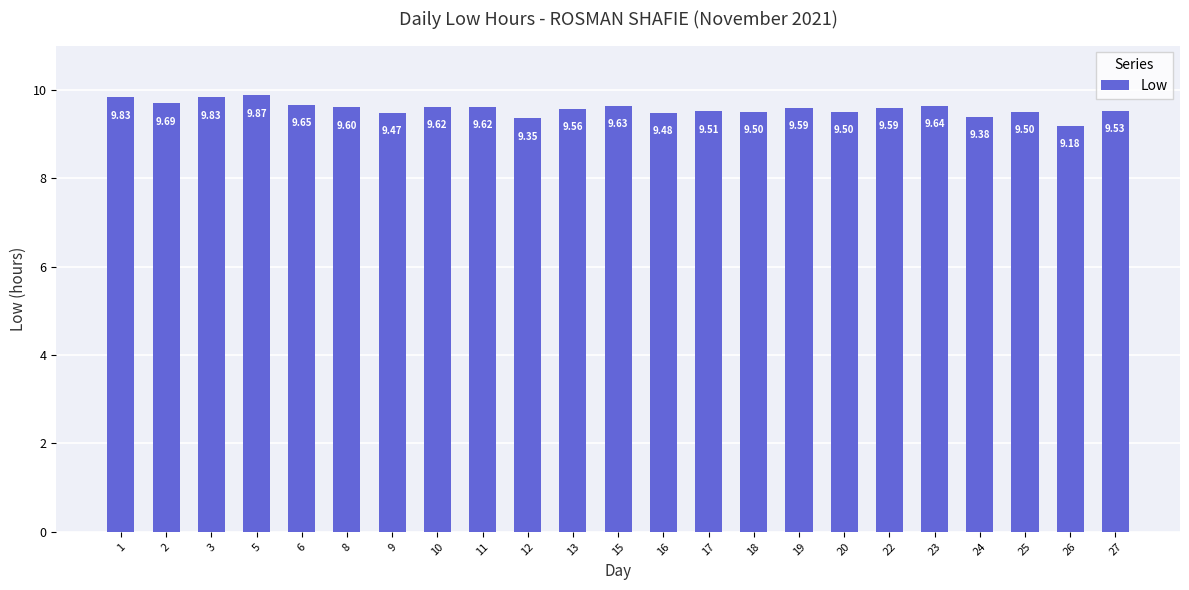

What is the average value?

9.6